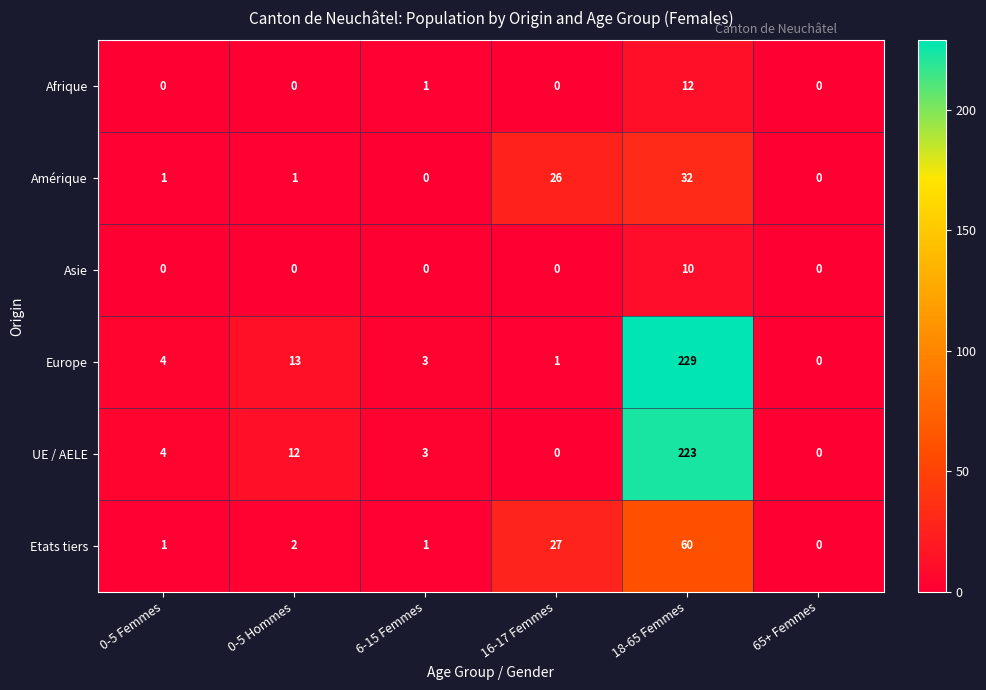

True or false: Europe has a value of 1 at 0-5 Femmes.

False